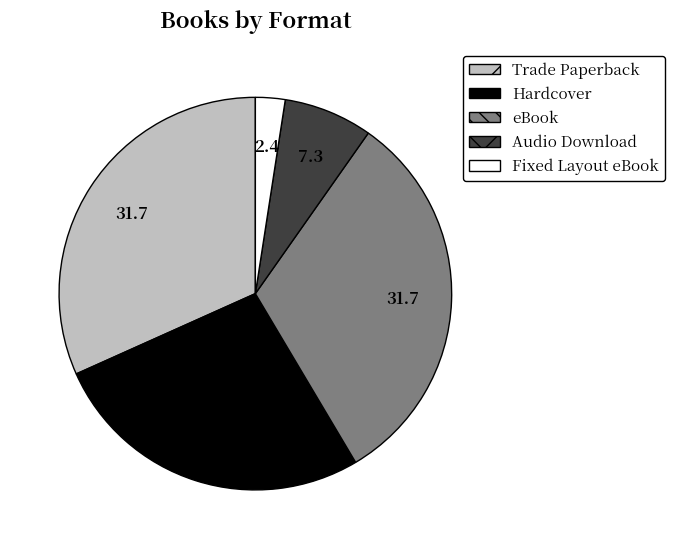

Which category has the smallest portion of the pie?

Fixed Layout eBook